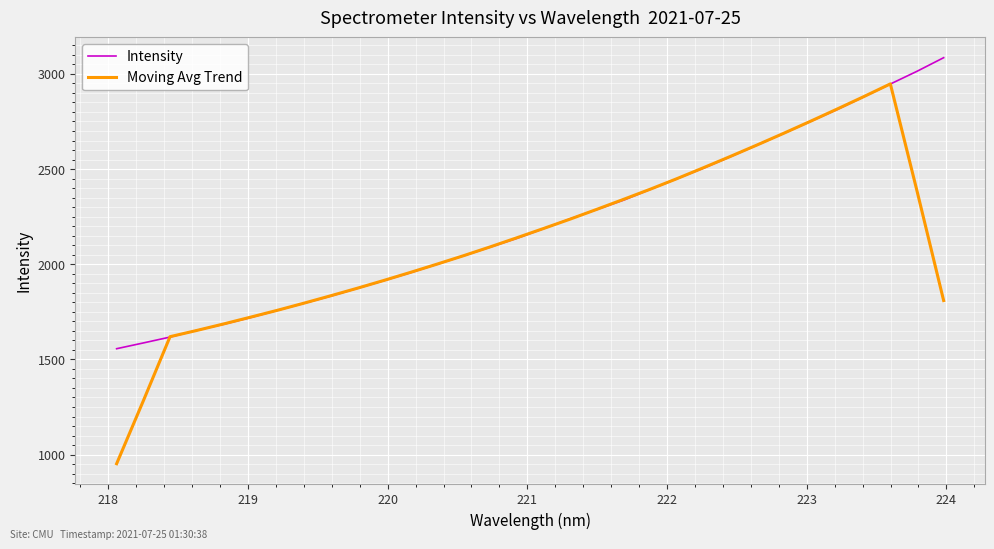

Which series has the largest range (max minus min)?

Moving Avg Trend